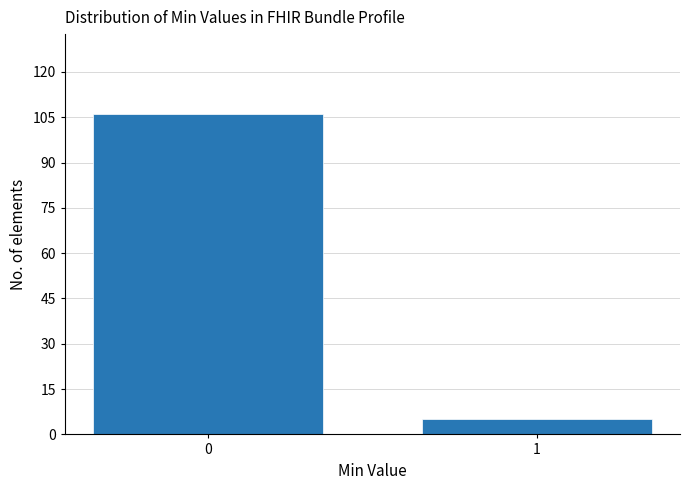

Reading left to right, transcribe all the data shown in this chart.

106	5